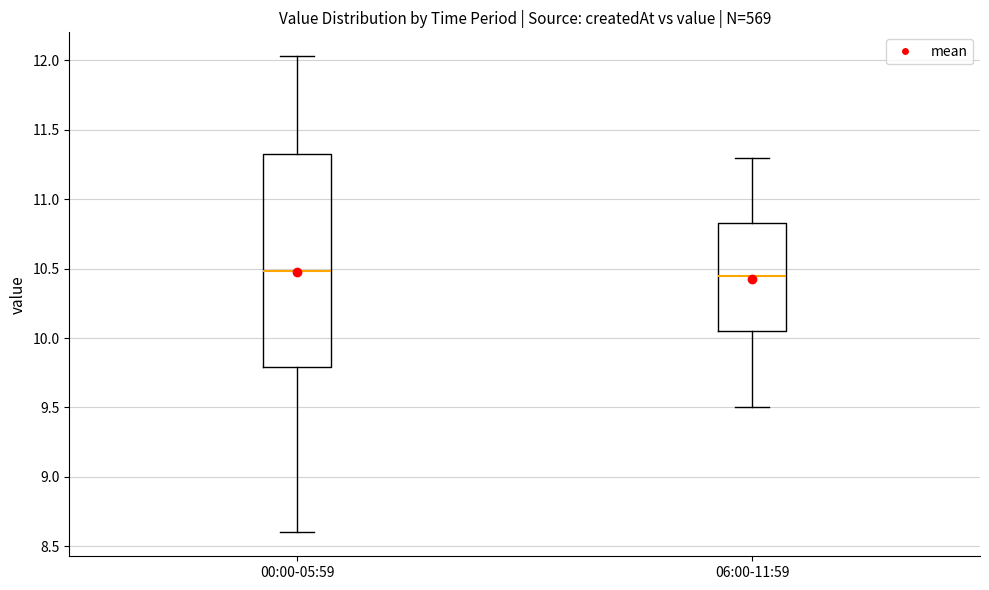

Reading left to right, transcribe this box plot: for each box, give where its median line is, the range the box spans, and where its two whiskers end, as read against the y-axis. The values are not printed on the chart, so give them approximately, as read against the axis.

00:00-05:59: median 10.50, box 9.80 to 11.35, whiskers 8.60 to 12.05
06:00-11:59: median 10.45, box 10.05 to 10.85, whiskers 9.50 to 11.30